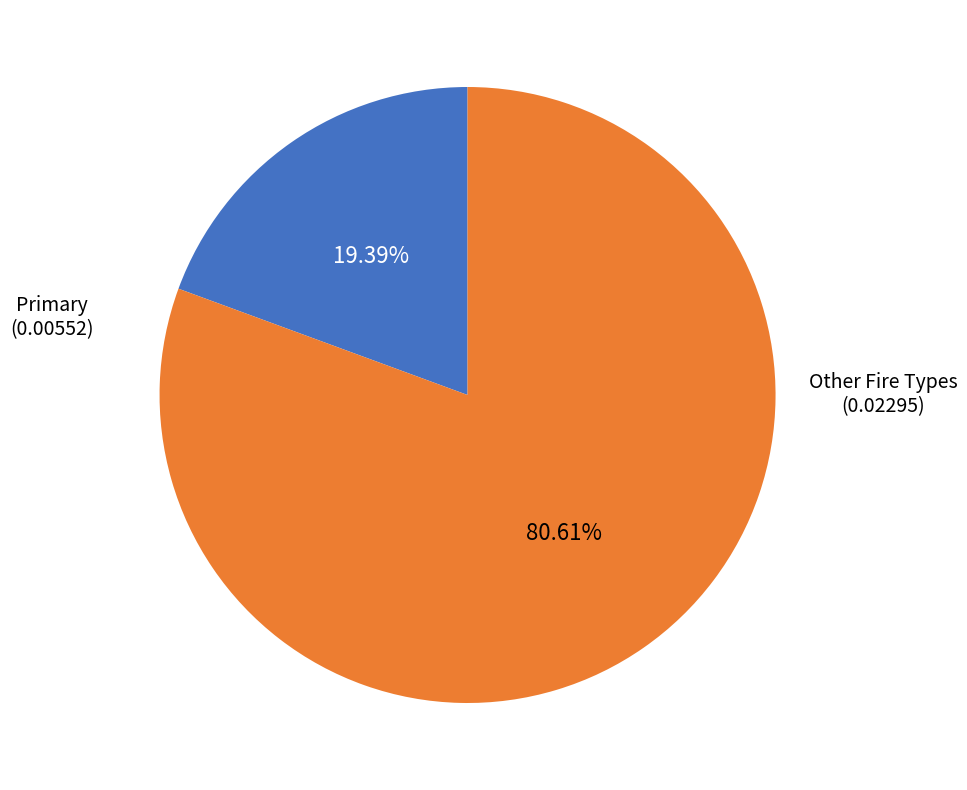

Is there a majority slice in this chart?

Yes